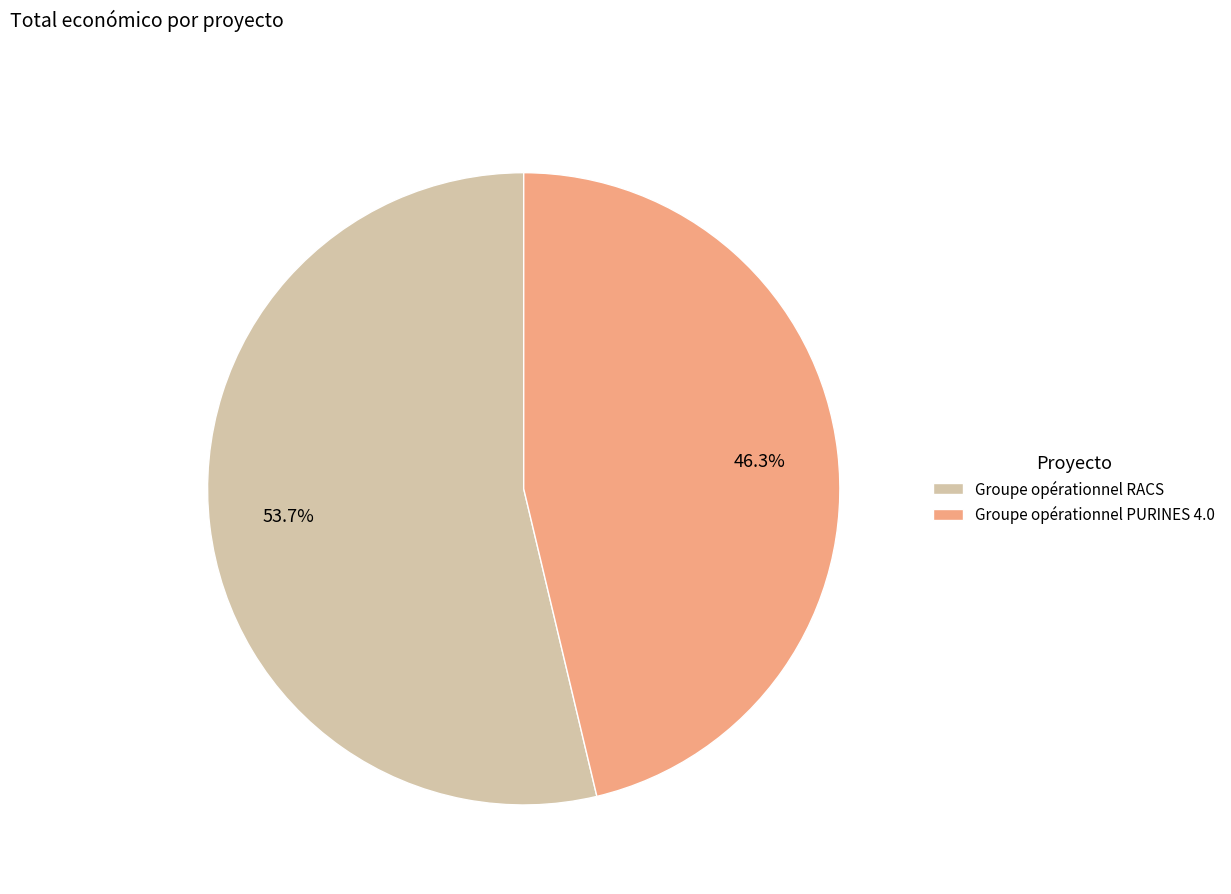

How many segments does this pie chart have?

2